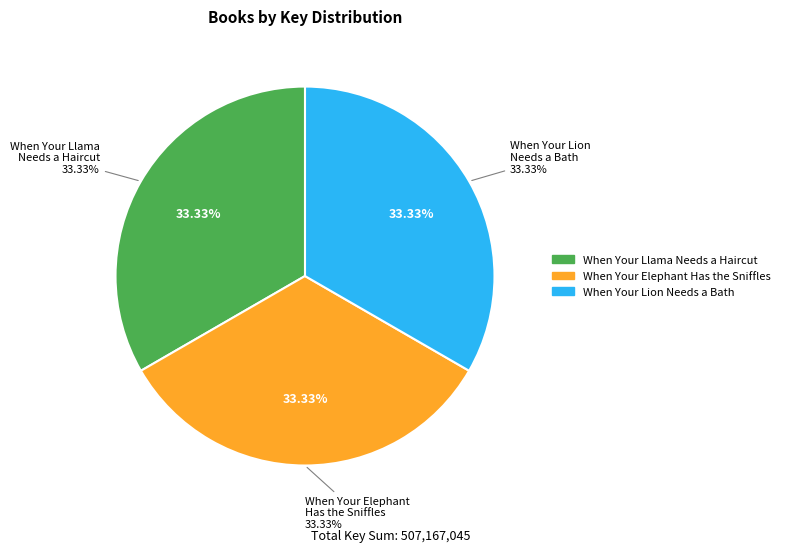

To the nearest percent, what percentage of the pie is When Your Lion Needs a Bath?

33%